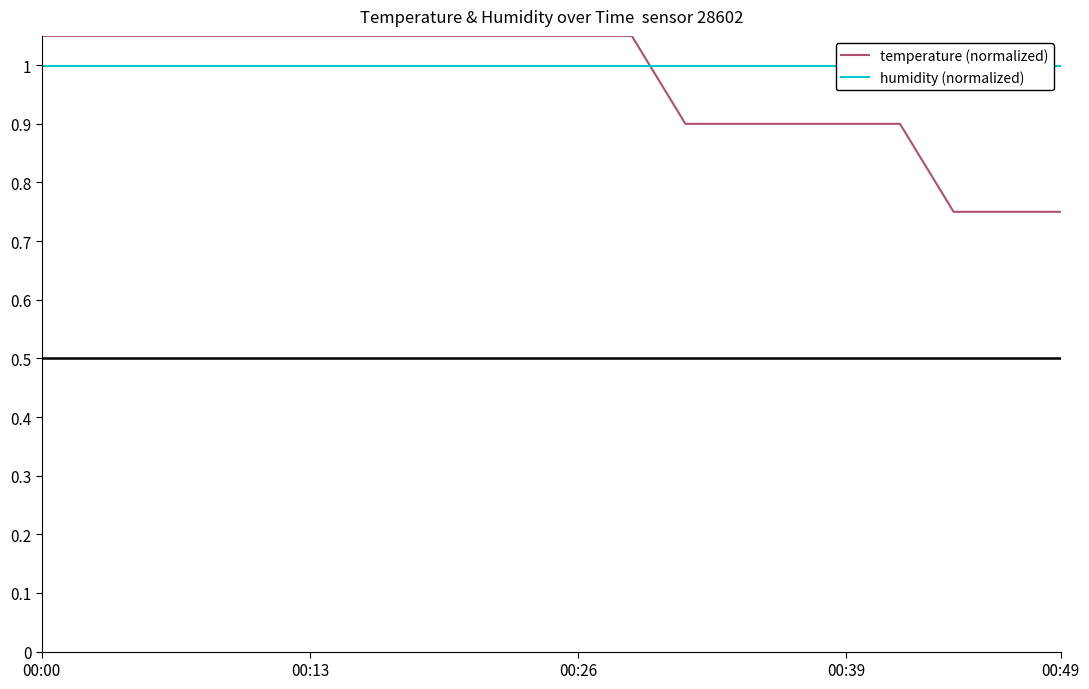

Where does the temperature (normalized) series first go above 1?

00:00